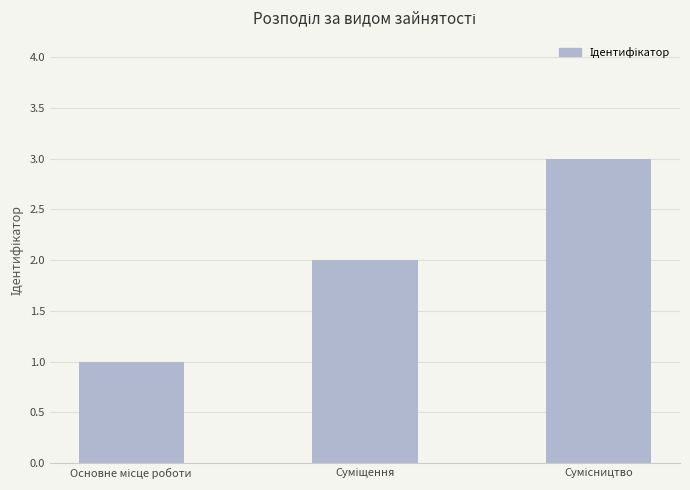

What is the sum of all values?

6